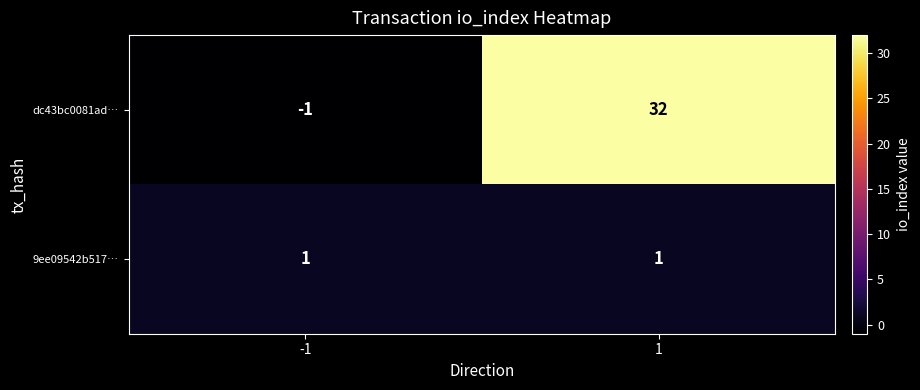

What is the sum of the dc43bc0081ad… values at 1 and -1?

31